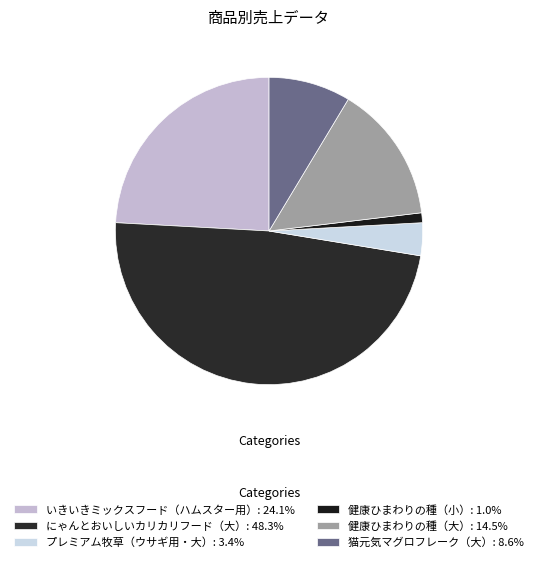

To the nearest percent, what is the difference between the largest and smallest slice percentages?

47%